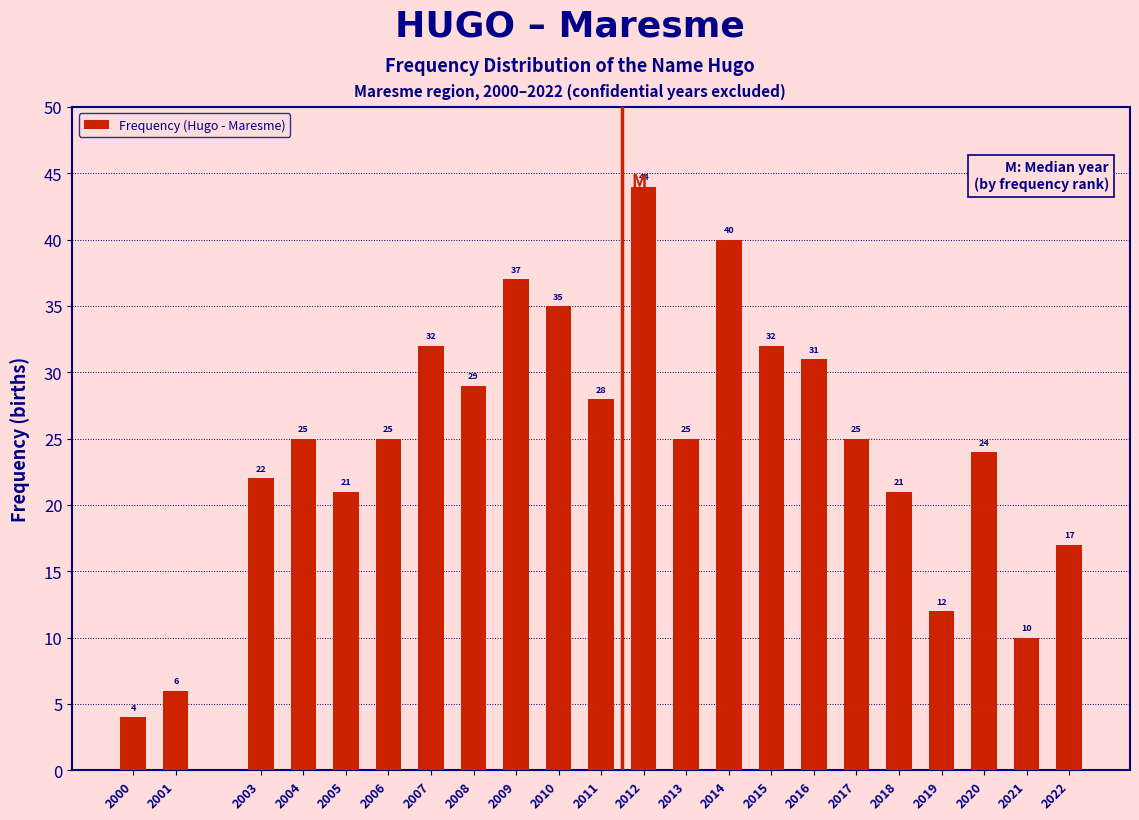

Reading left to right, what are all the values shown in this chart?

4	6	22	25	21	25	32	29	37	35	28	44	25	40	32	31	25	21	12	24	10	17